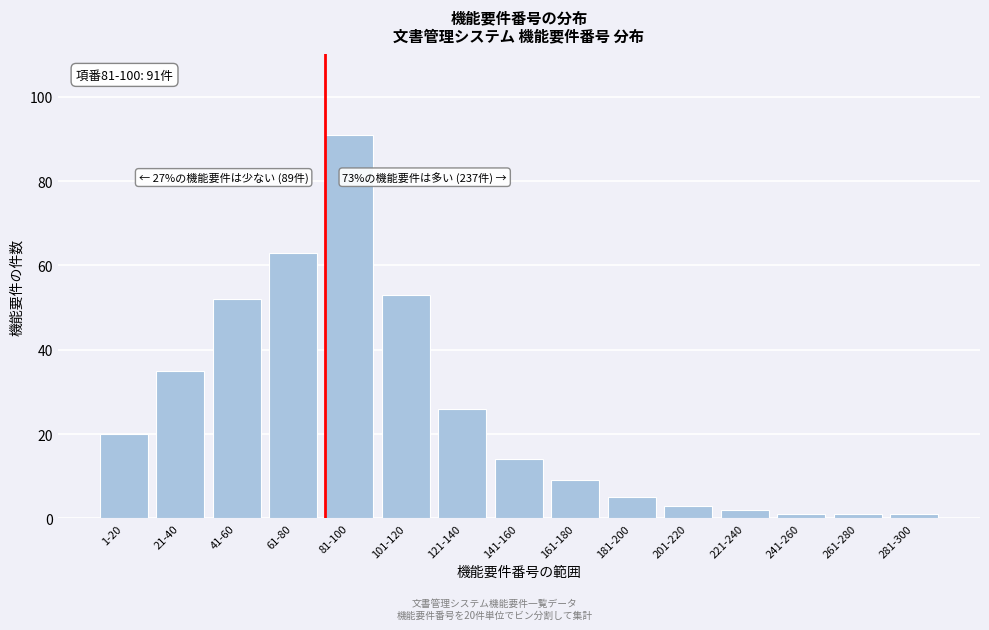

Reading left to right, list all the values displayed in this chart.

20	35	52	63	91	53	26	14	9	5	3	2	1	1	1